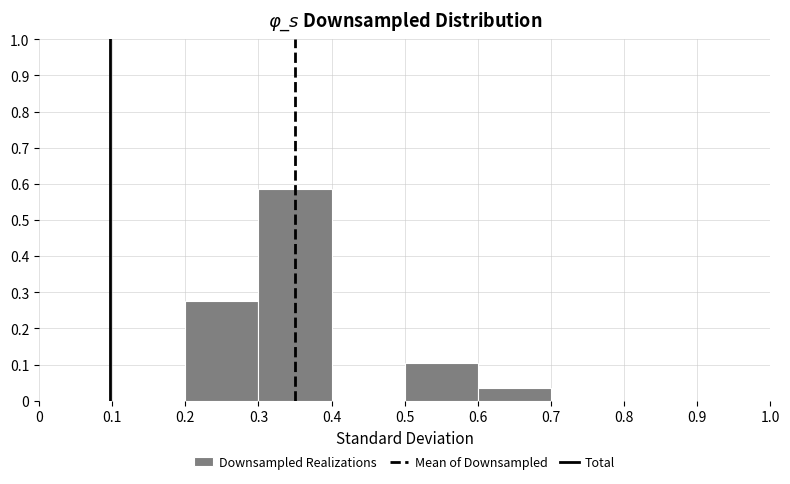

Reading left to right, list every bar in this chart as the range it spans on the x-axis followed by its height. The values are not printed on the chart, so give them approximately, as read against the axis.

0 to 0.1: 0
0.1 to 0.2: 0
0.2 to 0.3: 0.28
0.3 to 0.4: 0.59
0.4 to 0.5: 0
0.5 to 0.6: 0.10
0.6 to 0.7: 0.03
0.7 to 0.8: 0
0.8 to 0.9: 0
0.9 to 1.0: 0